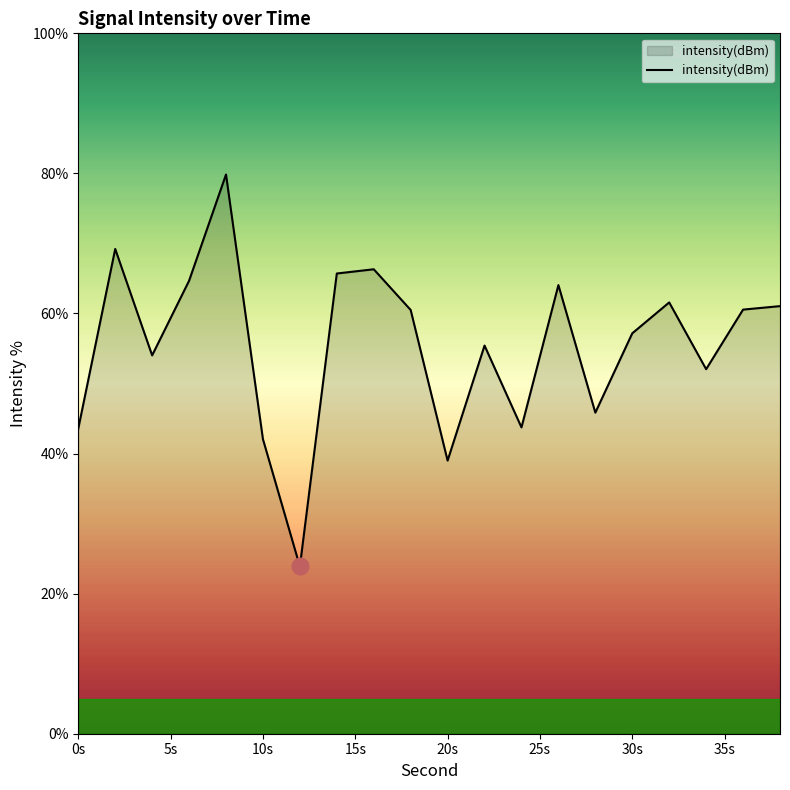

What is the difference between the maximum and minimum values?

56.0